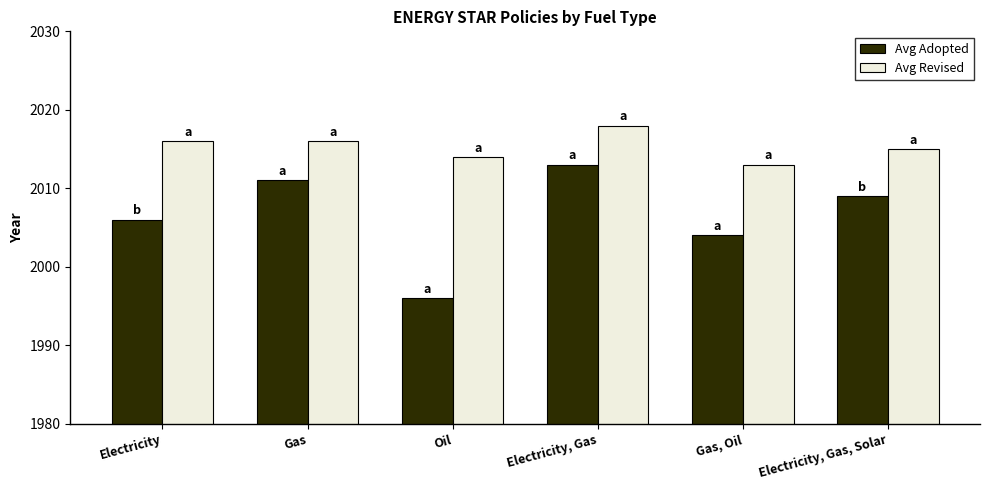

What is the label of the 2nd bar from the right?

Gas, Oil